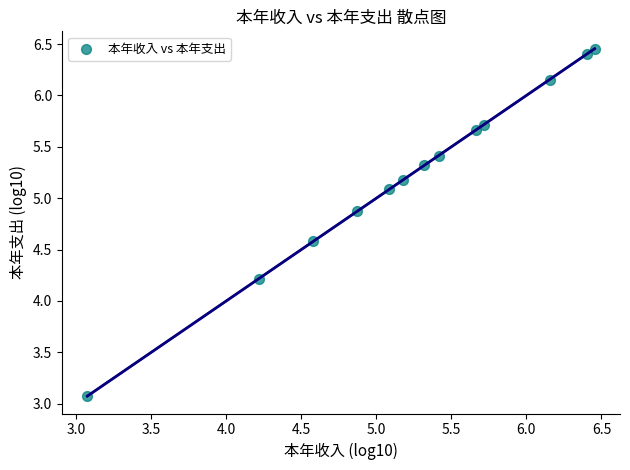

What Y value in the scatter plot is closest to 4?

4.2